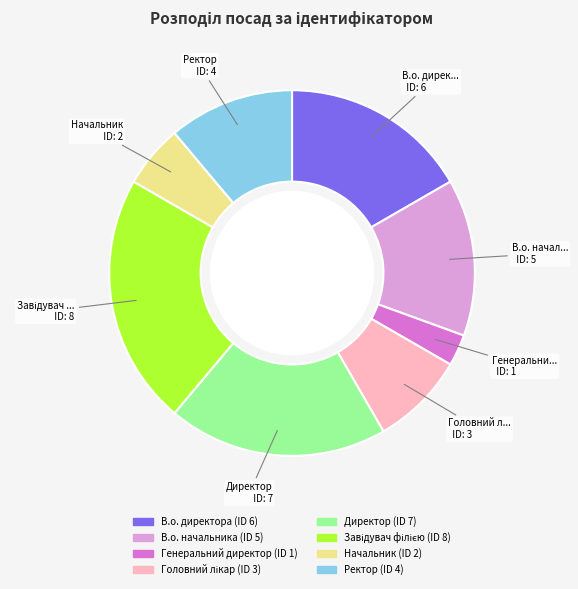

Which slice is the smallest?

Генеральний директор